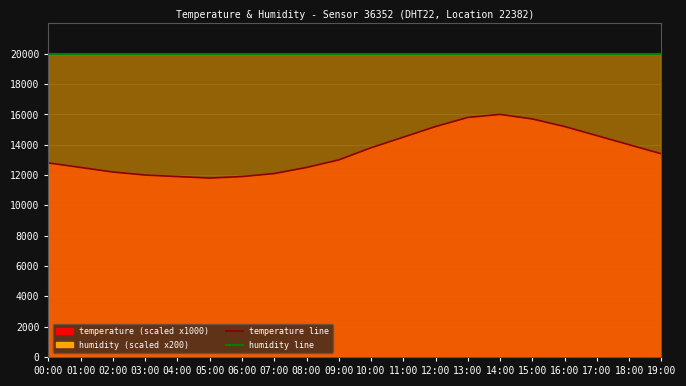

Where is the first local minimum for temperature (line)?

05:00